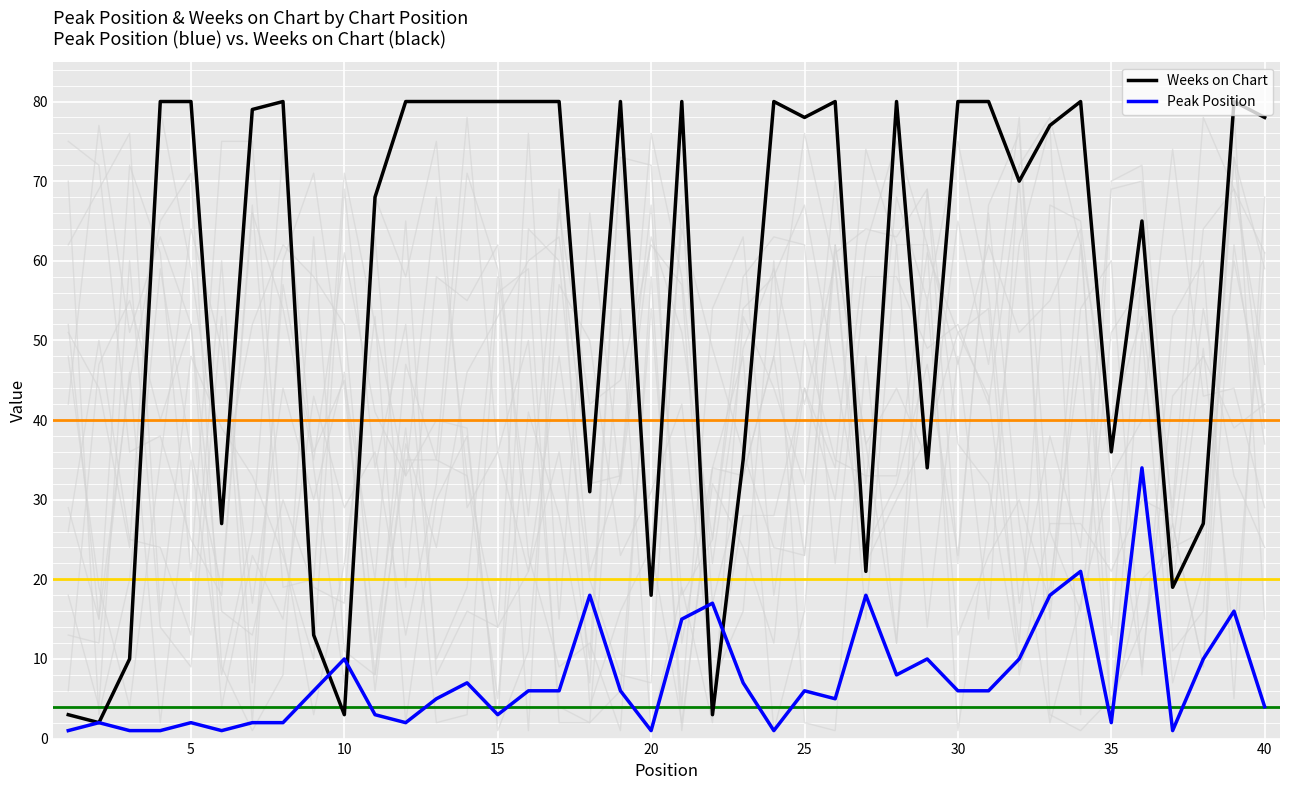

At which category is the sum across all series the highest?

34